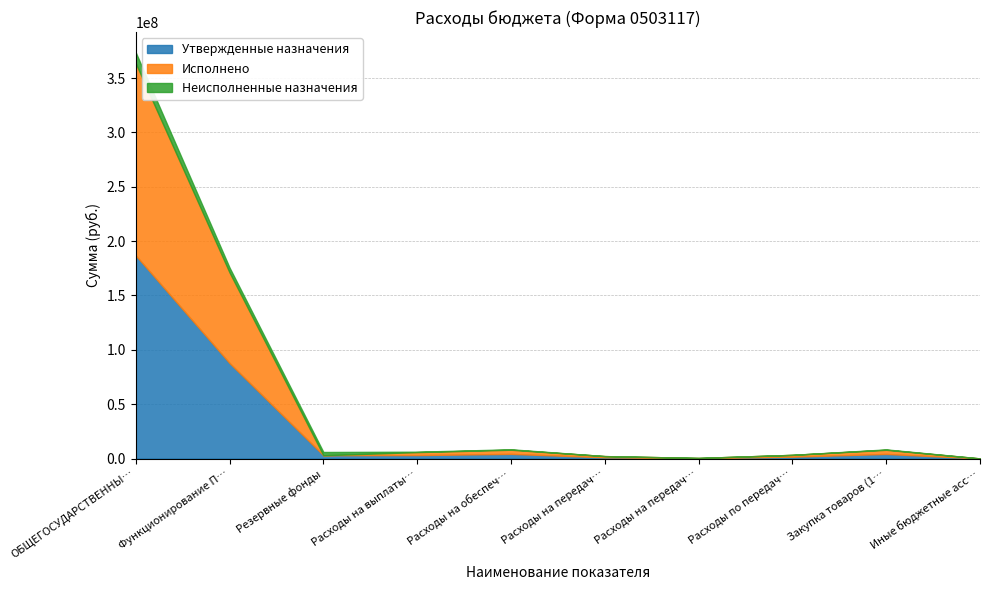

How many distinct data groups are displayed?

3